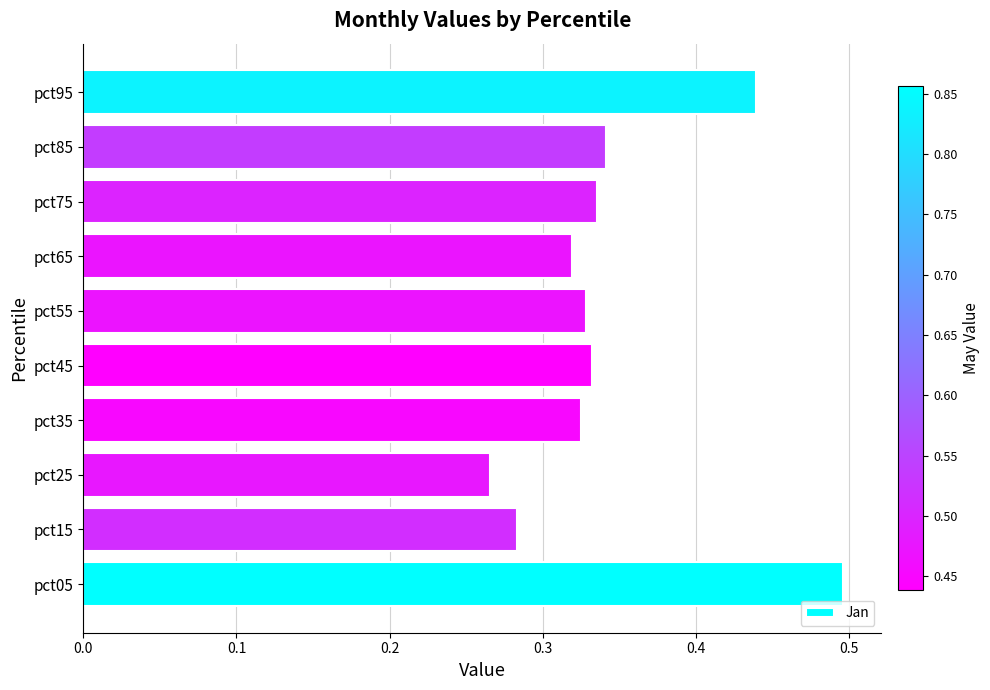

What is the sum of all values?

3.5